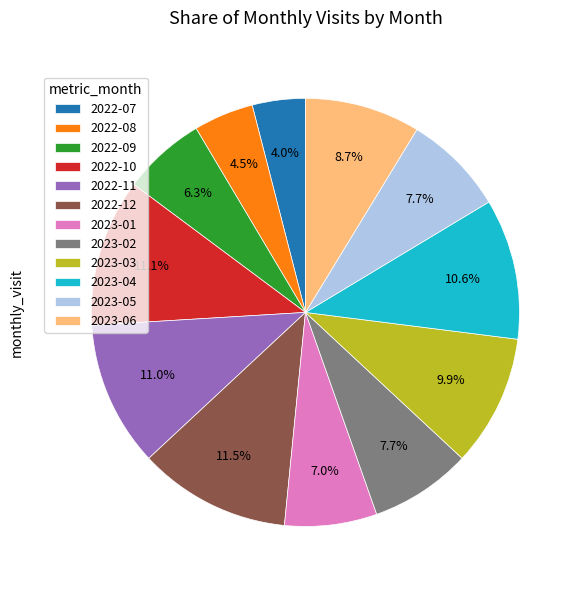

What is the ratio of the value at 2022-11 to the value at 2023-06?

1.3